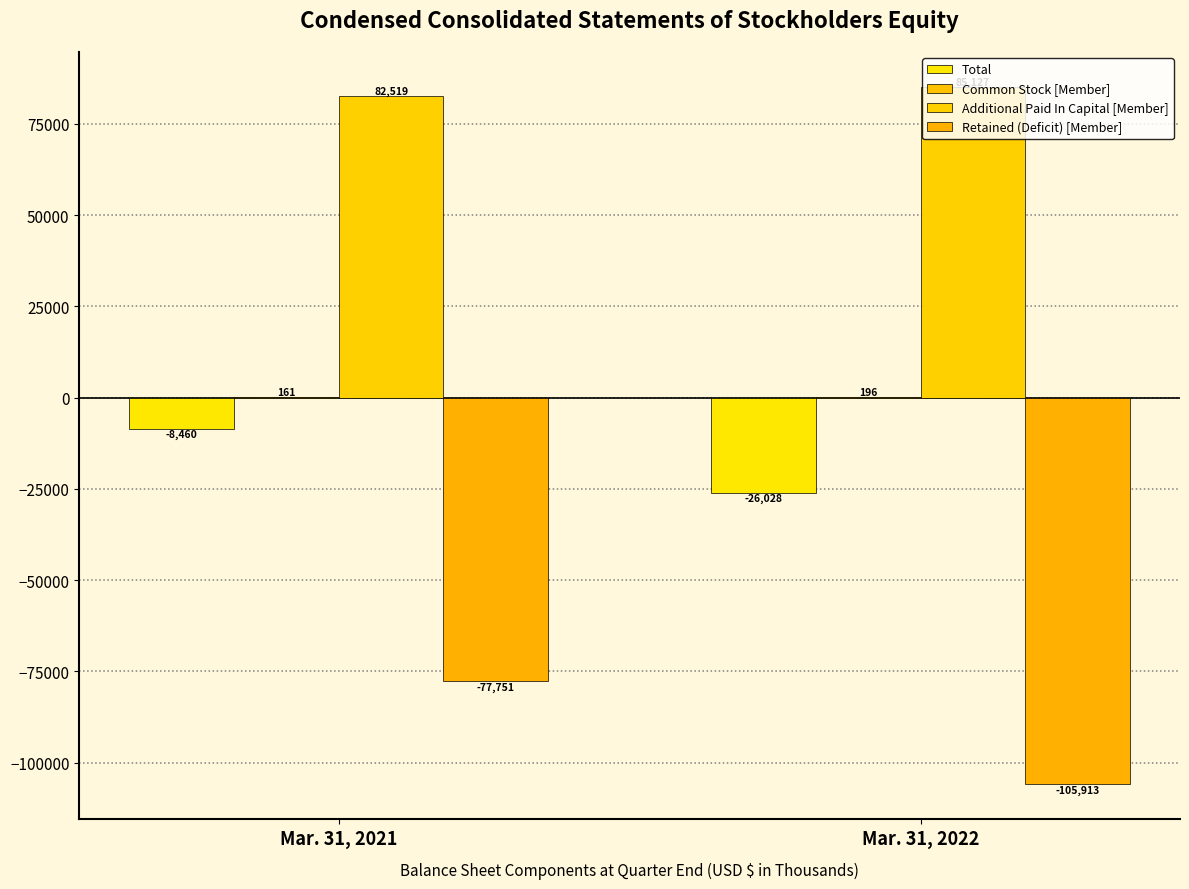

How many groups of bars are there?

2